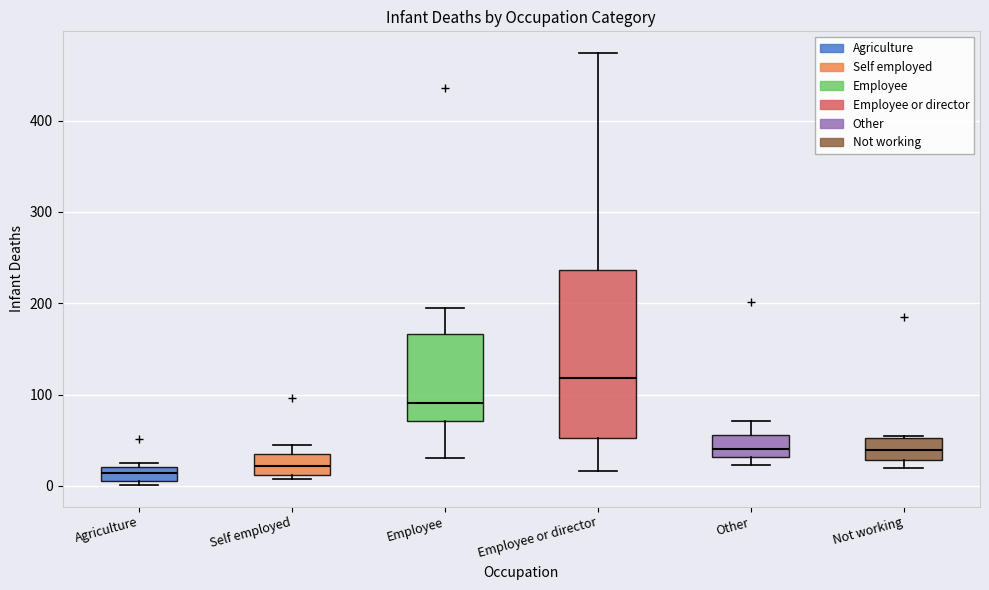

Which box is the tallest, from its lower edge to its upper edge?

Employee or director